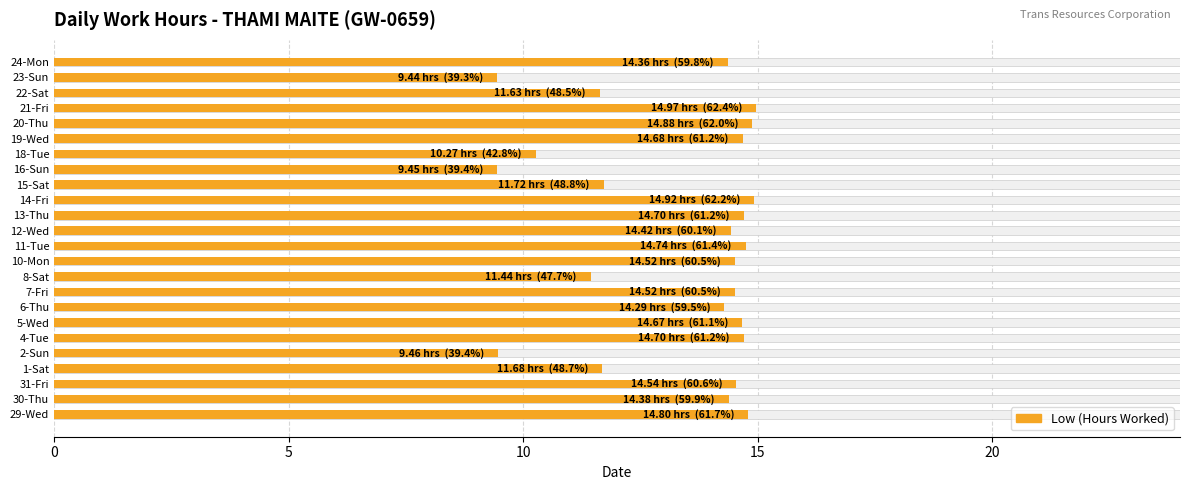

What is the greatest value displayed?

15.0